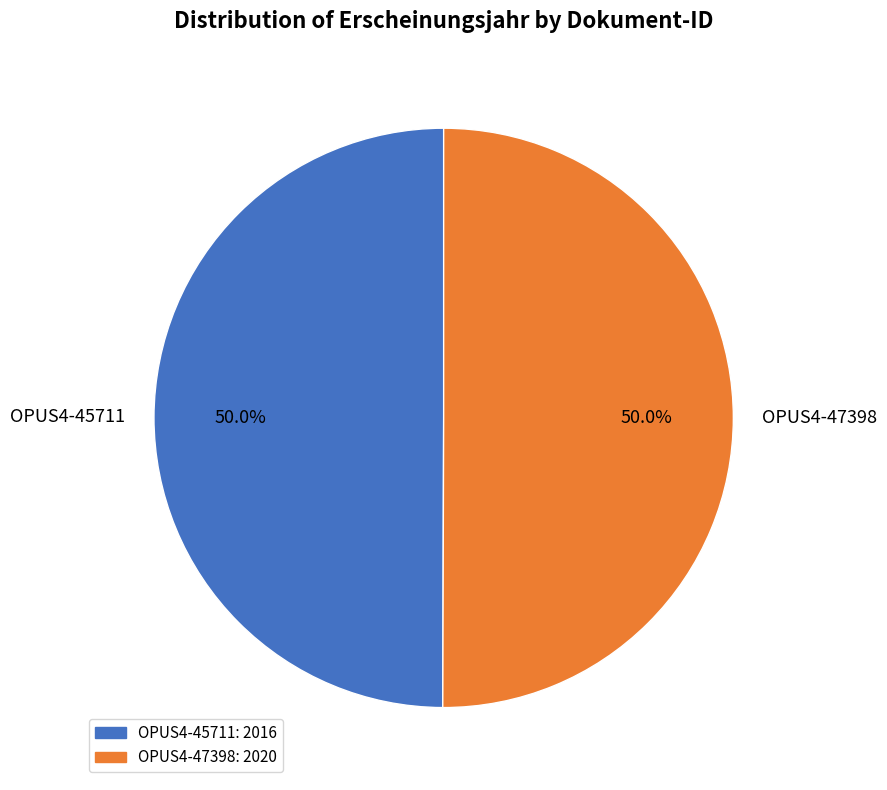

Combined, do OPUS4-47398 and OPUS4-45711 account for over 50%?

Yes